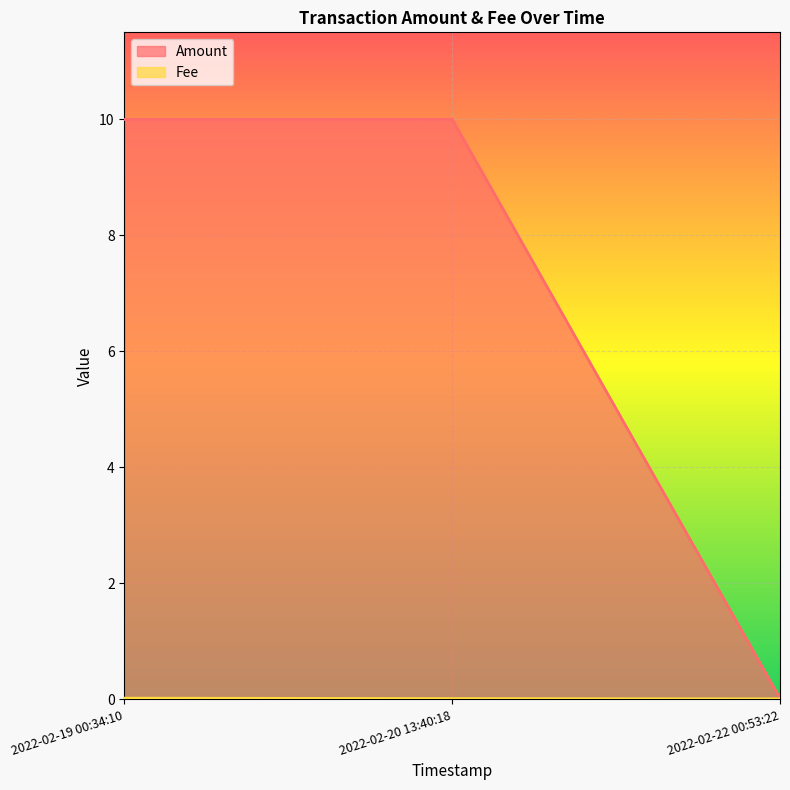

Count the number of data series in this chart.

2